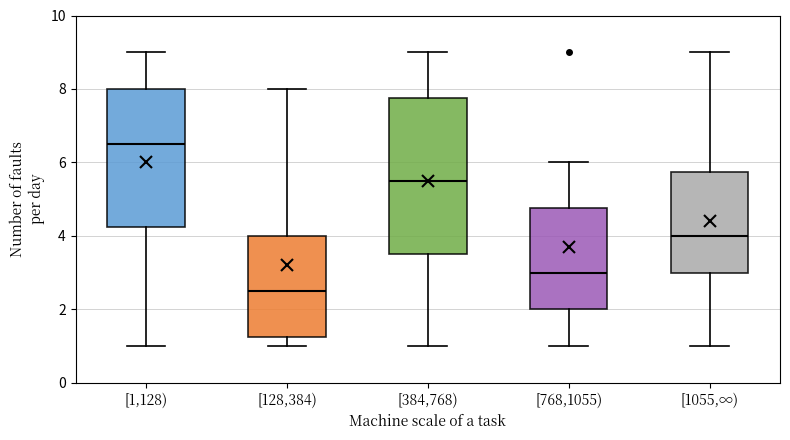

Comparing the boxes themselves (not the whiskers), which one is the tallest?

[384,768)